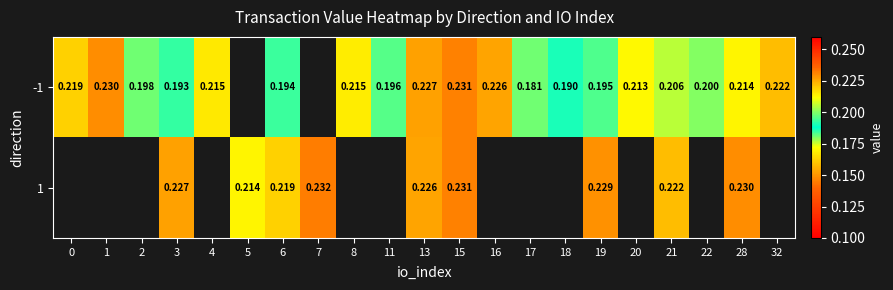

Is the value of -1 at 11 greater than the value of 1 at 6?

No